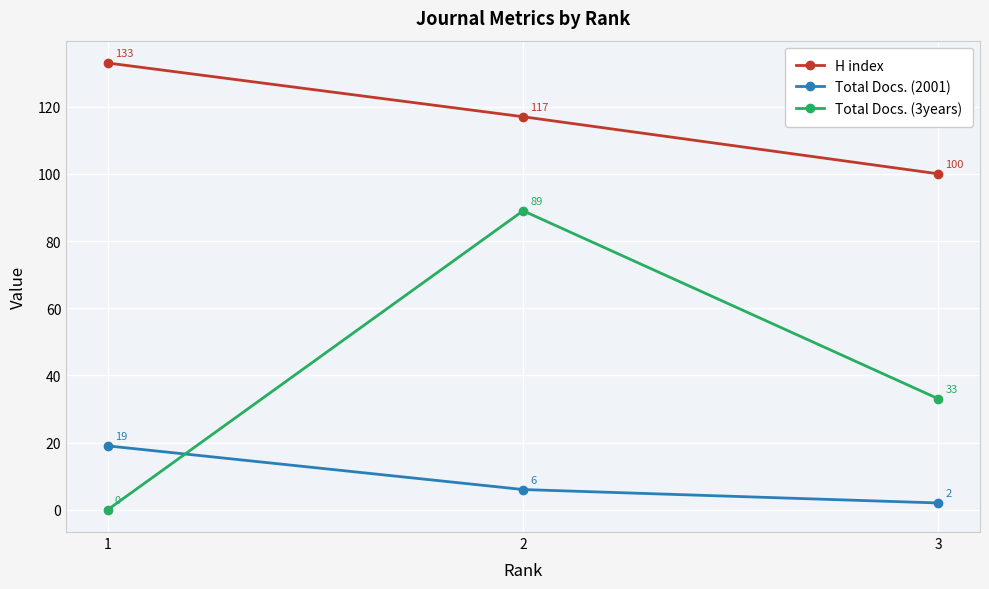

Rank the series at 2 from lowest to highest value.

Total Docs. (2001), Total Docs. (3years), H index